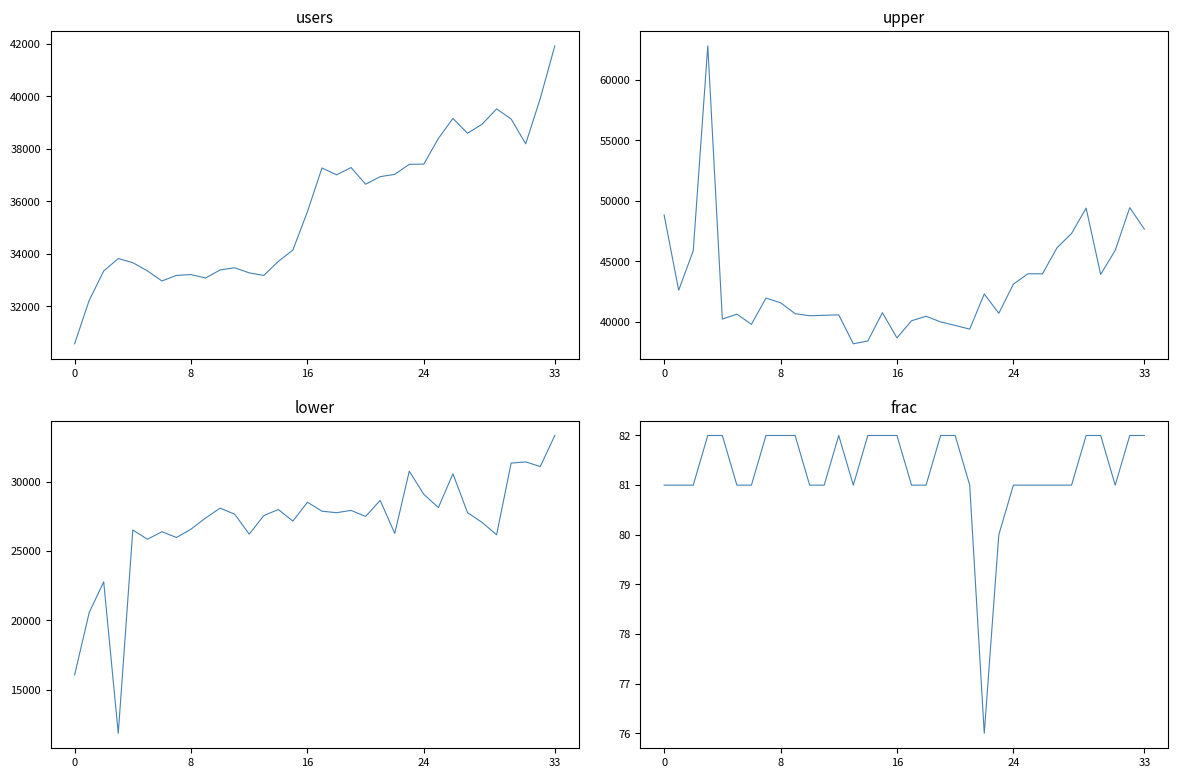

Rank the series at 16 from lowest to highest value.

frac, lower, users, upper